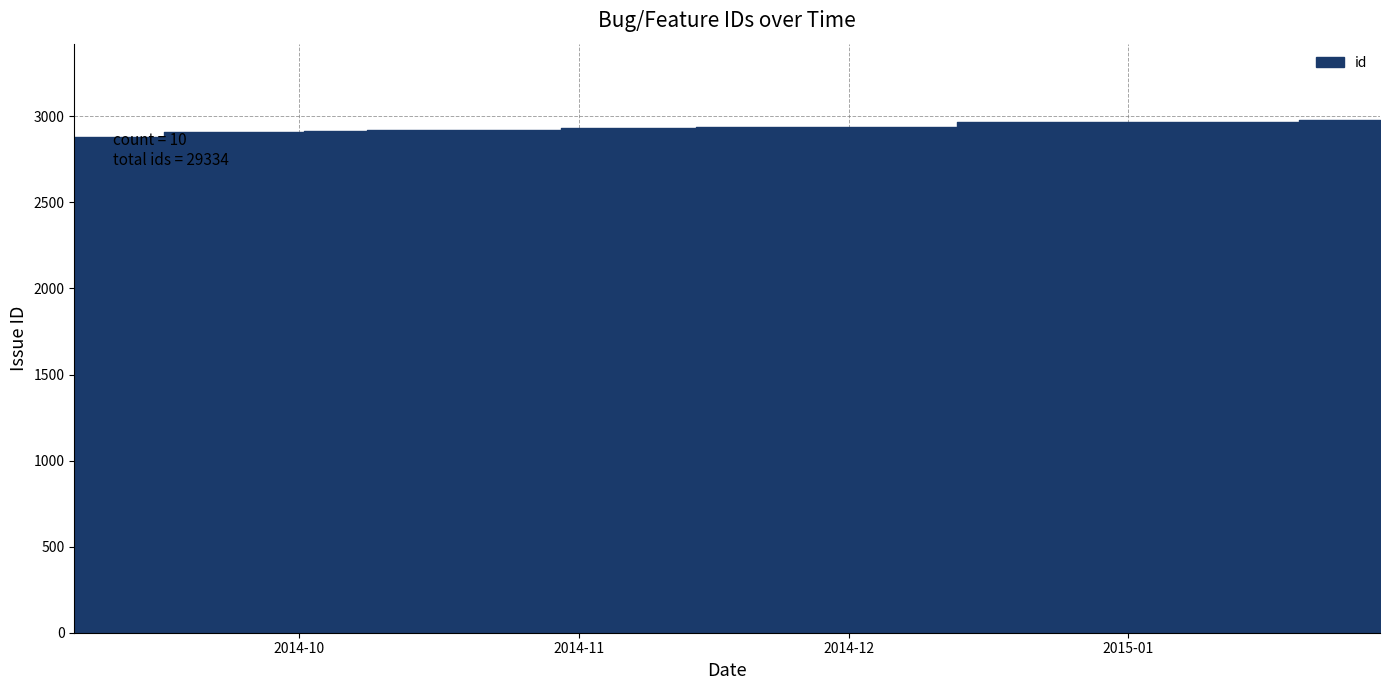

Rank the categories by value from lowest to highest.

2014-09-06, 2014-09-26, 2014-10-07, 2014-10-10, 2014-10-18, 2014-11-11, 2014-11-17, 2015-01-08, 2015-01-11, 2015-01-29